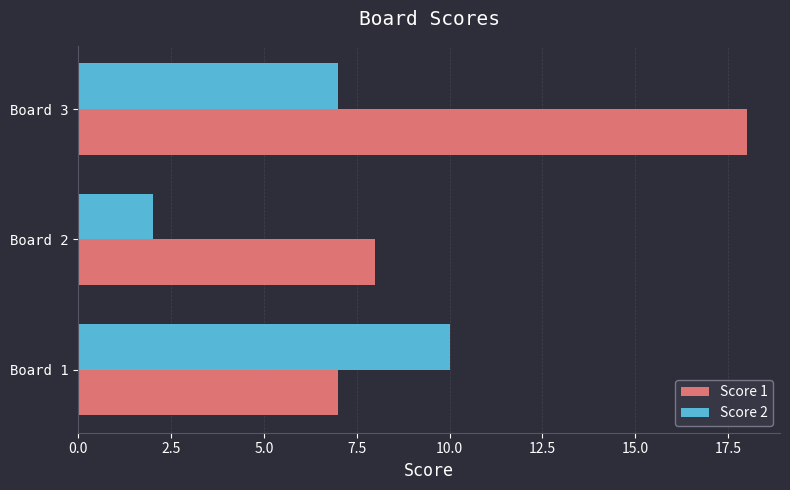

What is the difference between the maximum and minimum values in the Score 1 series?

11